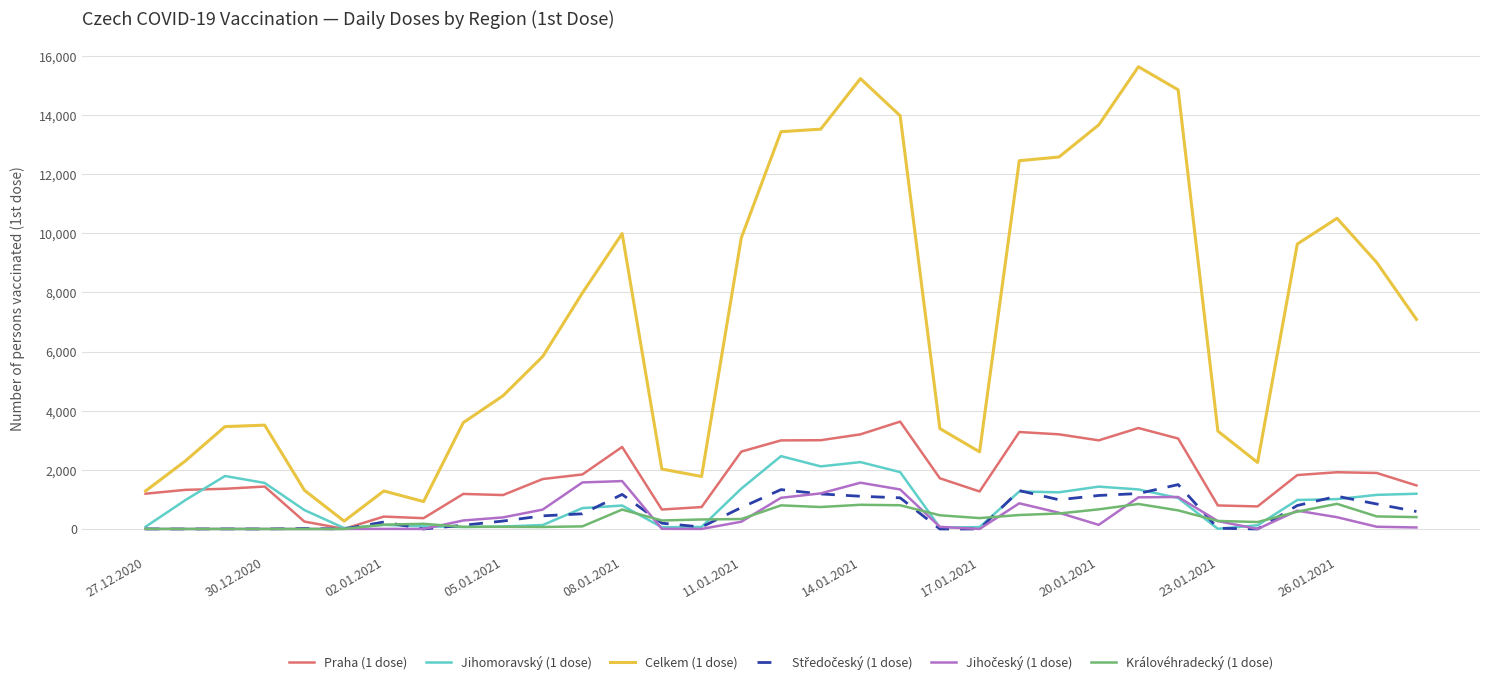

Which series has the widest spread of values?

Celkem (1 dose)